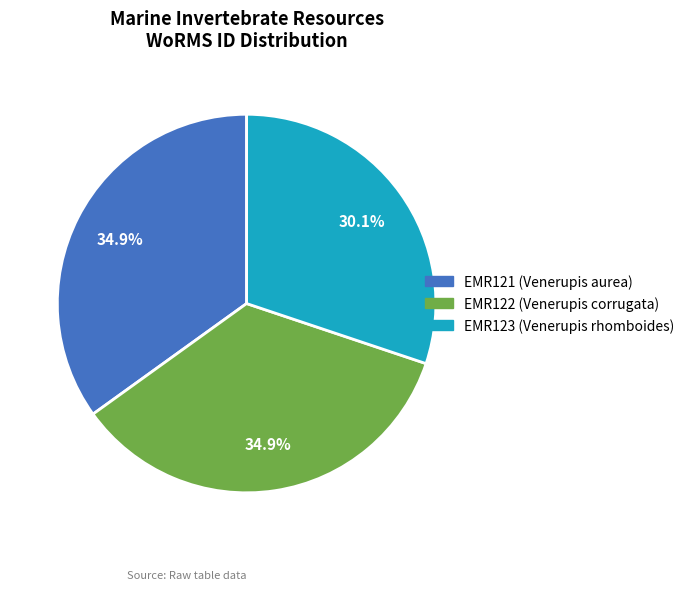

What percentage is the EMR123 slice, to the nearest percent?

30%